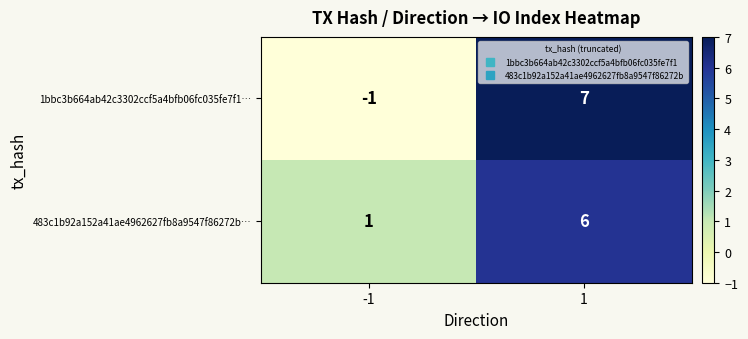

What value does the 483c1b92a152a41ae4962627fb8a9547f86272b… series have at 1?

6